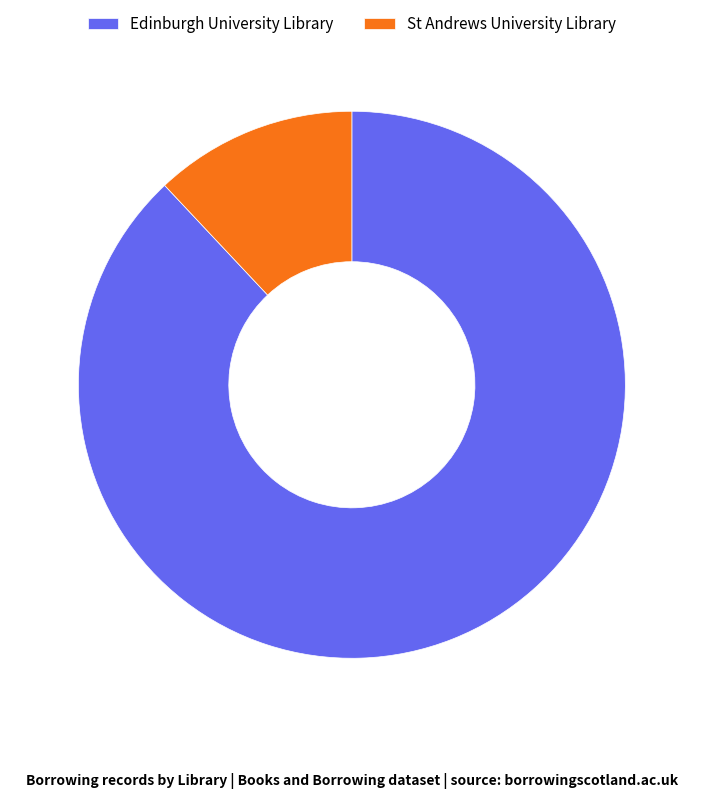

Which has a higher value, St Andrews University Library or Edinburgh University Library?

Edinburgh University Library